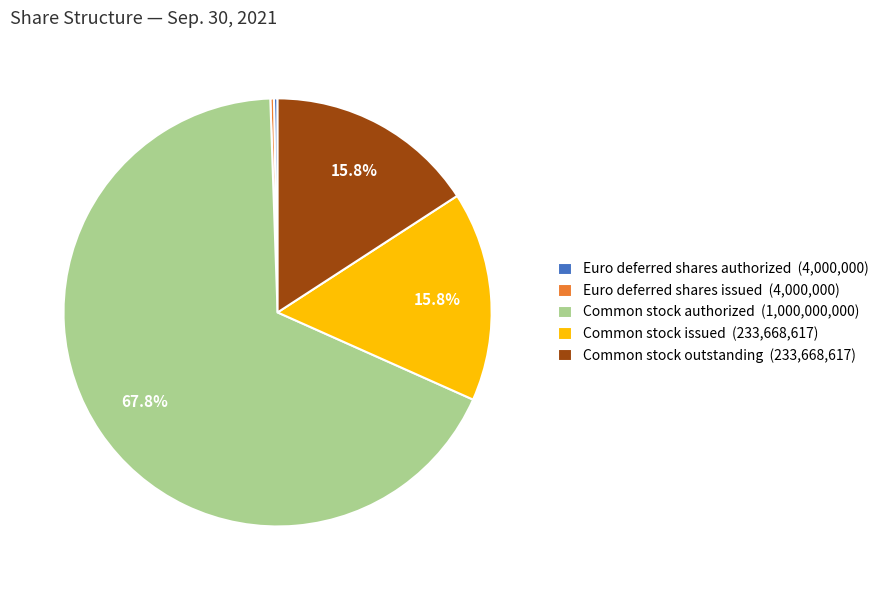

Is there a majority slice in this chart?

Yes